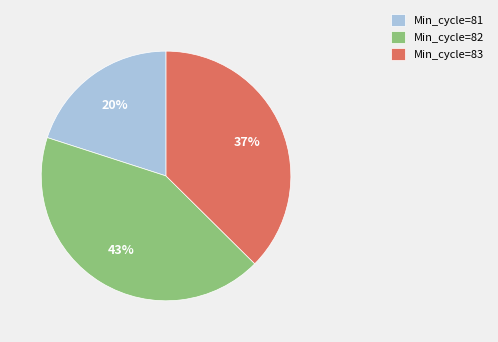

Count the number of slices in the pie.

3